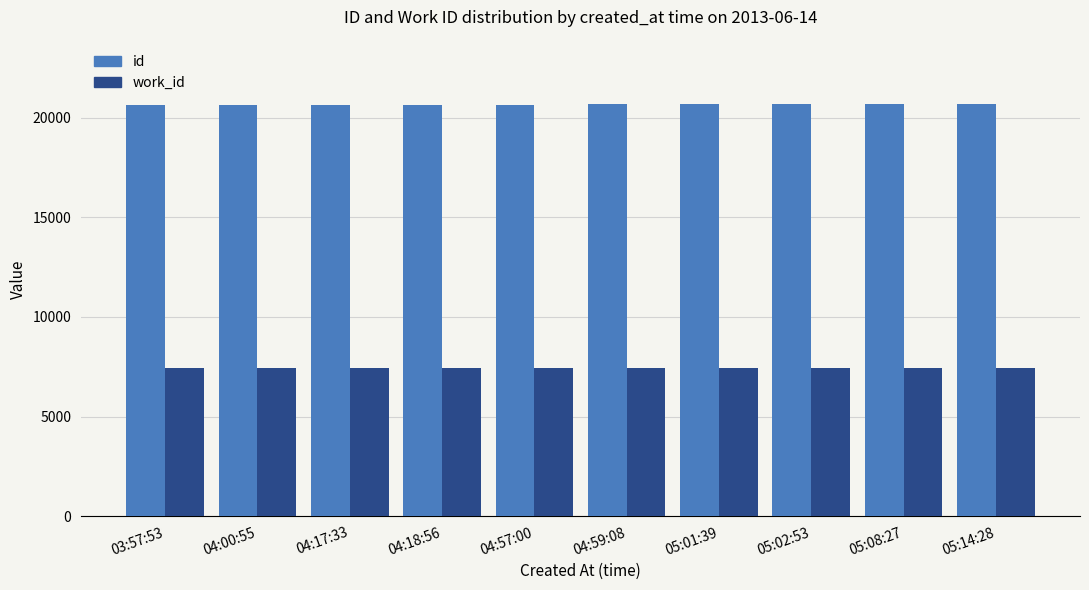

What is the label of the 10th bar from the right?

03:57:53